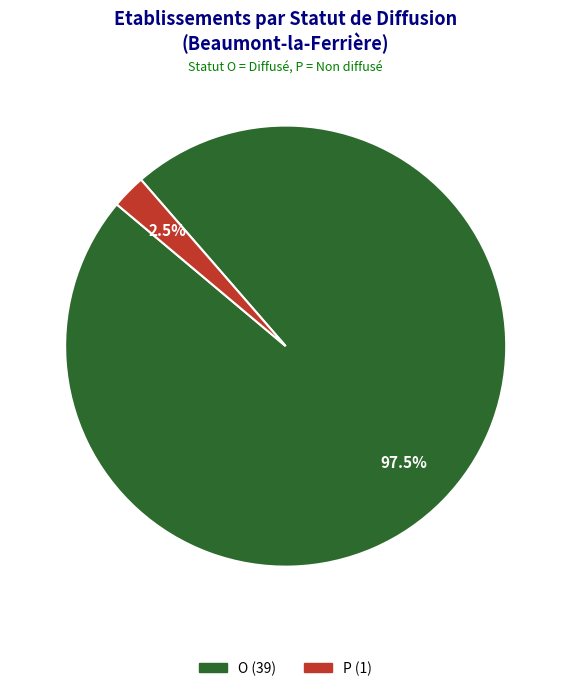

Is there a majority slice in this chart?

Yes